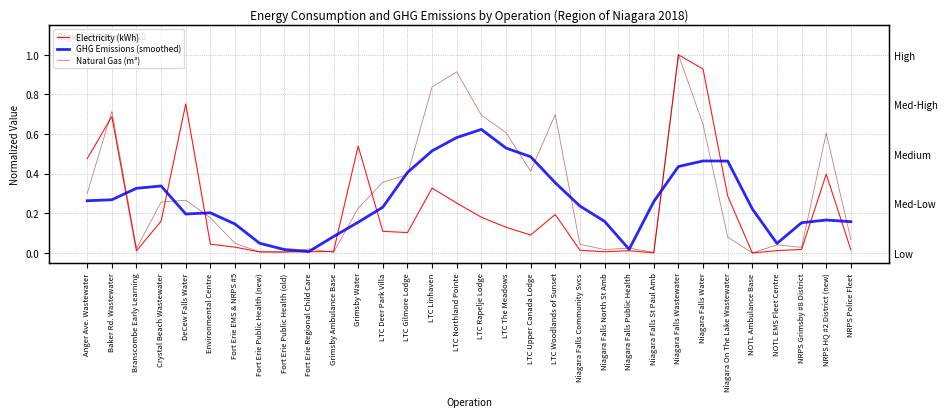

What is the difference between the highest and lowest values at Fort Erie EMS & NRPS #5?

0.1